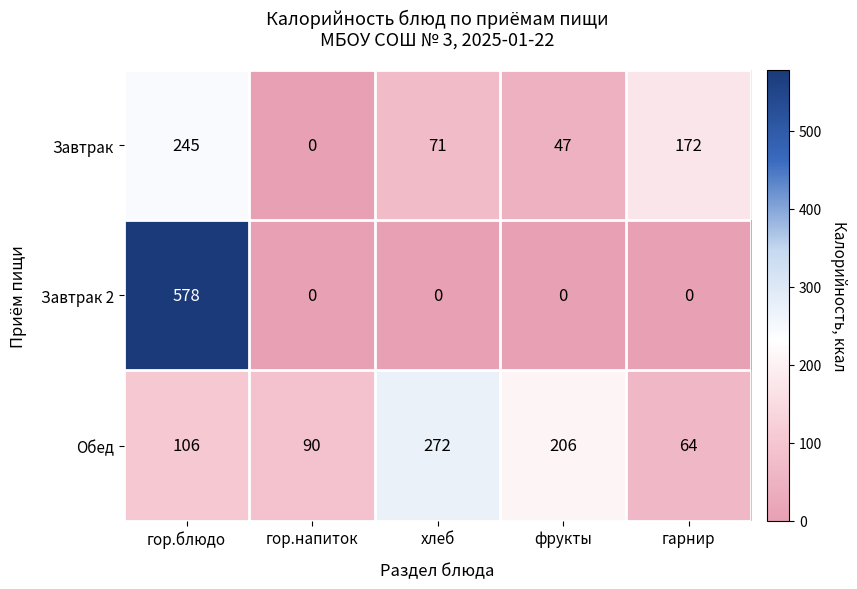

What is the sum of the Завтрак values at фрукты and гор.напиток?

47